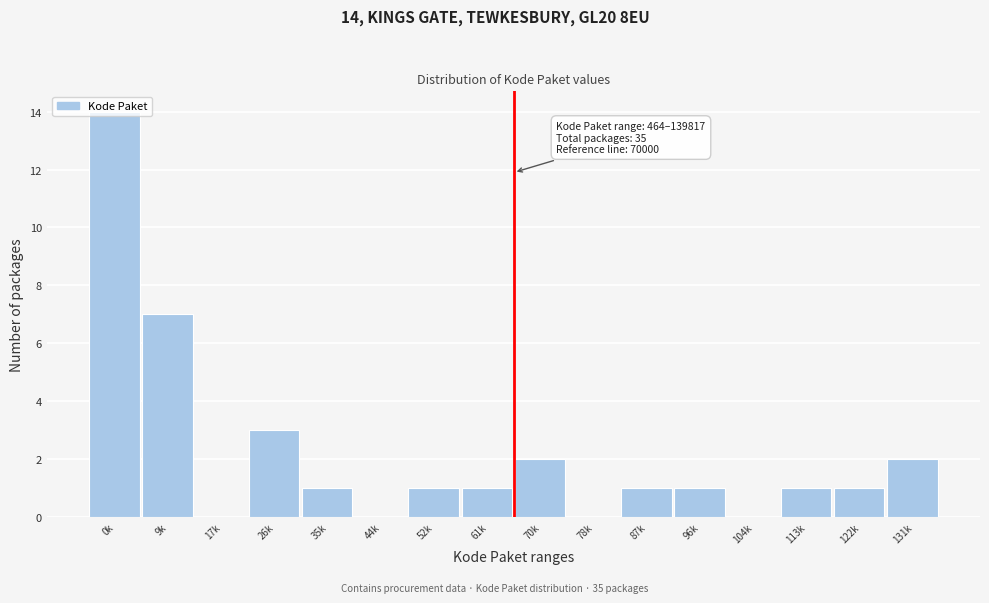

What is the sum of all values?

35